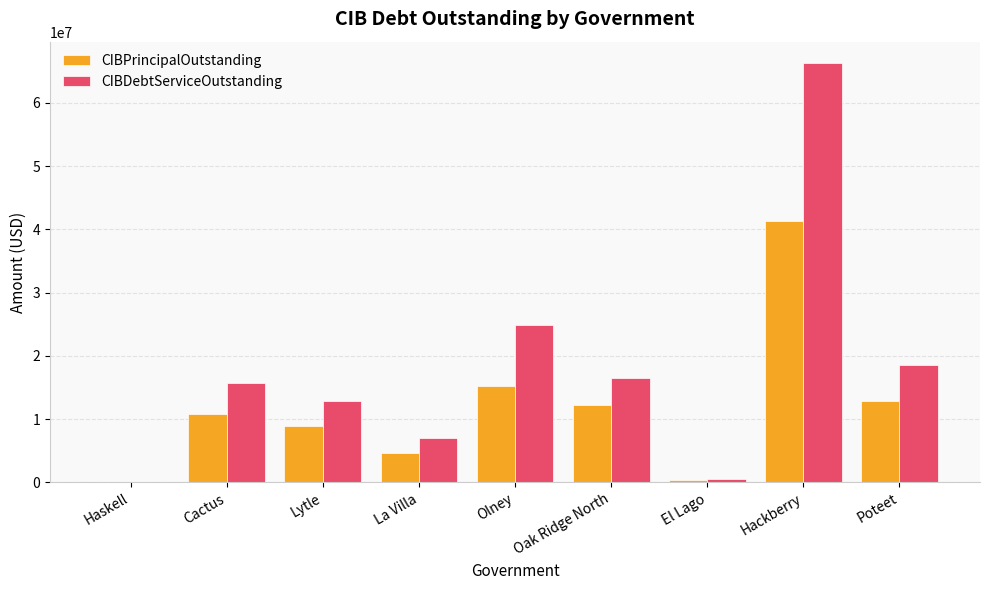

What is the sum of all CIBPrincipalOutstanding values?

106665589.6